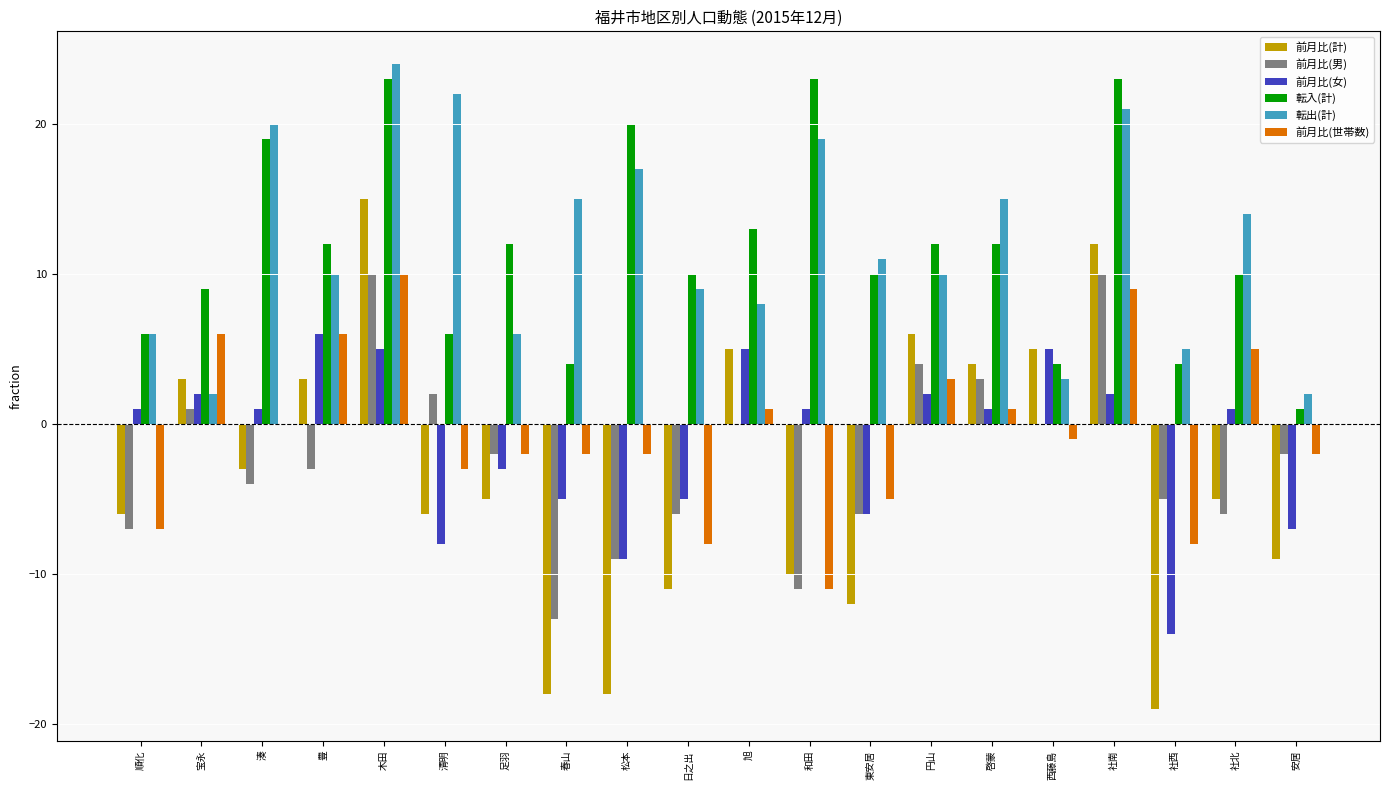

Reading right to left, extract all data points from this chart.

前月比(計): -9	-5	-19	12	5	4	6	-12	-10	5	-11	-18	-18	-5	-6	15	3	-3	3	-6
前月比(男): -2	-6	-5	10	0	3	4	-6	-11	0	-6	-9	-13	-2	2	10	-3	-4	1	-7
前月比(女): -7	1	-14	2	5	1	2	-6	1	5	-5	-9	-5	-3	-8	5	6	1	2	1
転入(計): 1	10	4	23	4	12	12	10	23	13	10	20	4	12	6	23	12	19	9	6
転出(計): 2	14	5	21	3	15	10	11	19	8	9	17	15	6	22	24	10	20	2	6
前月比(世帯数): -2	5	-8	9	-1	1	3	-5	-11	1	-8	-2	-2	-2	-3	10	6	0	6	-7